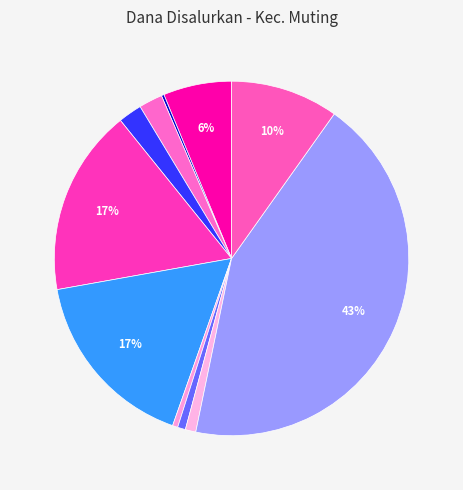

Does any single category account for the majority?

No